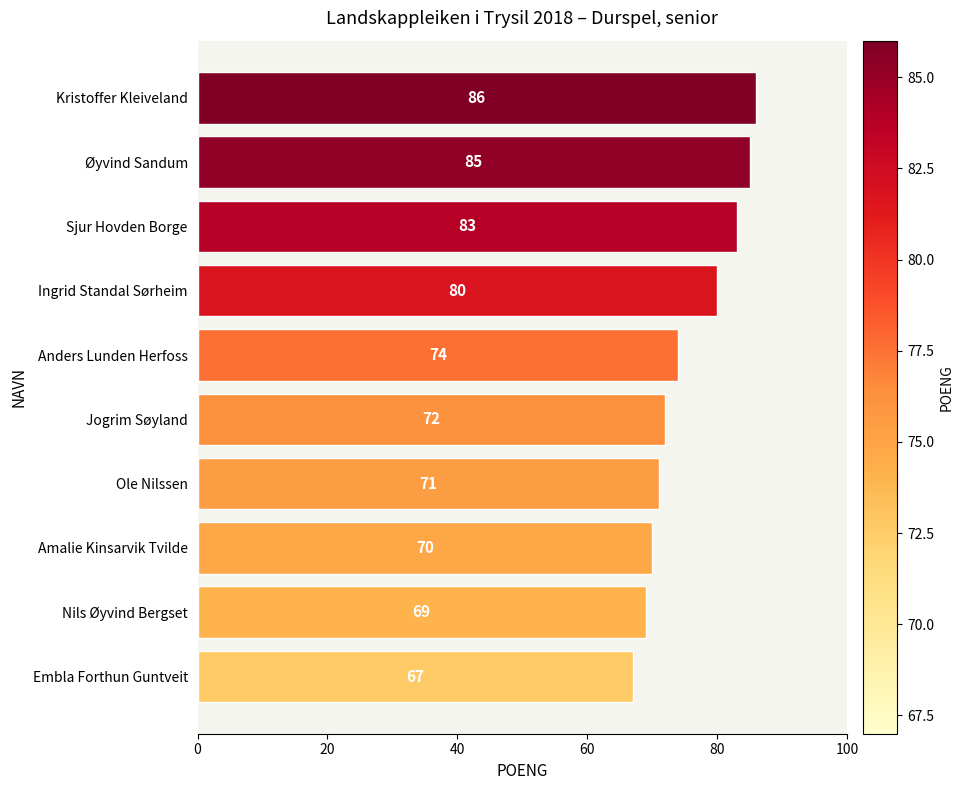

How many bars are there in total?

10